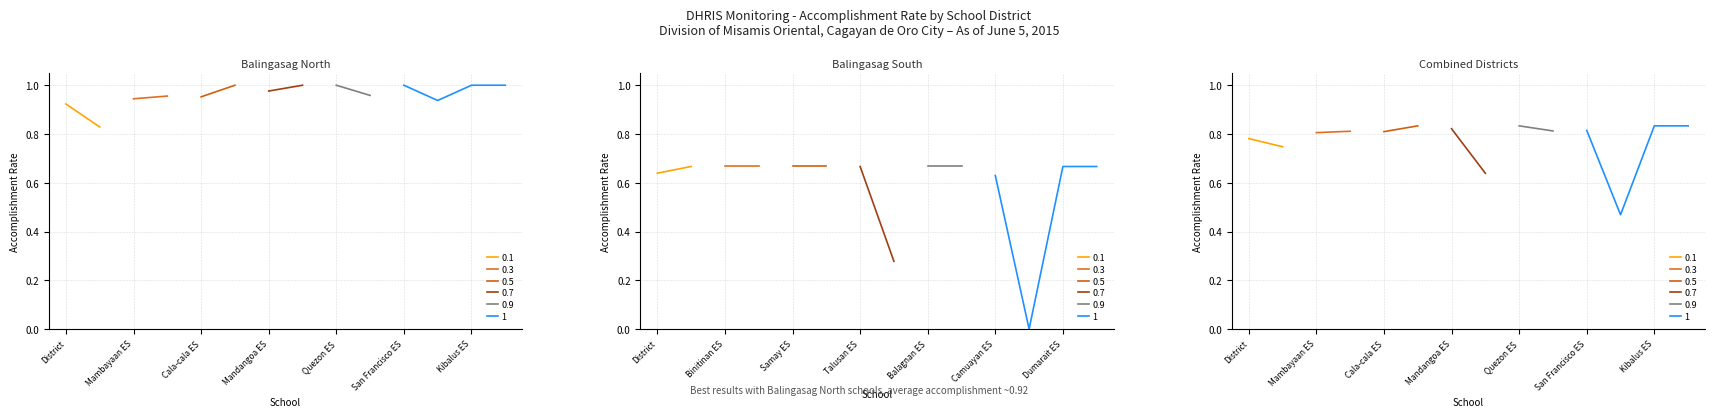

Reading left to right, extract all data points from this chart.

Balingasag North: 0.9	0.8	0.9	1.0	1.0	1.0	1.0	1.0	1.0	1.0	1.0	0.9	1.0	1.0
Balingasag South: 0.6	0.7	0.7	0.7	0.7	0.7	0.7	0.3	0.7	0.7	0.6	0.0	0.7	0.7
Average_All: 0.8	0.7	0.8	0.8	0.8	0.8	0.8	0.6	0.8	0.8	0.8	0.5	0.8	0.8